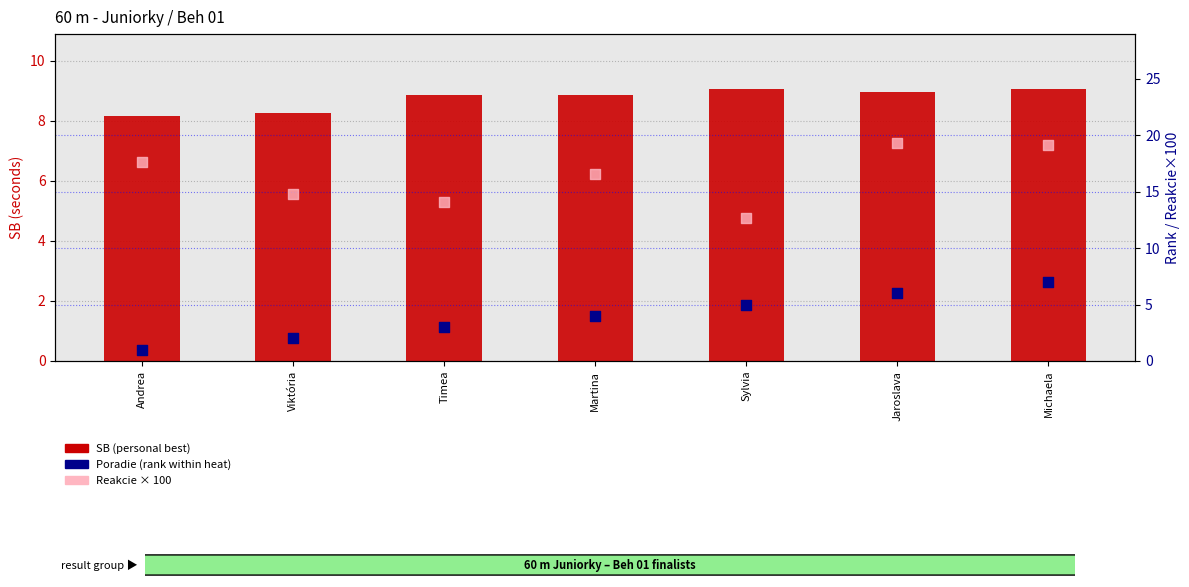

At which category is the sum across all series the highest?

Michaela